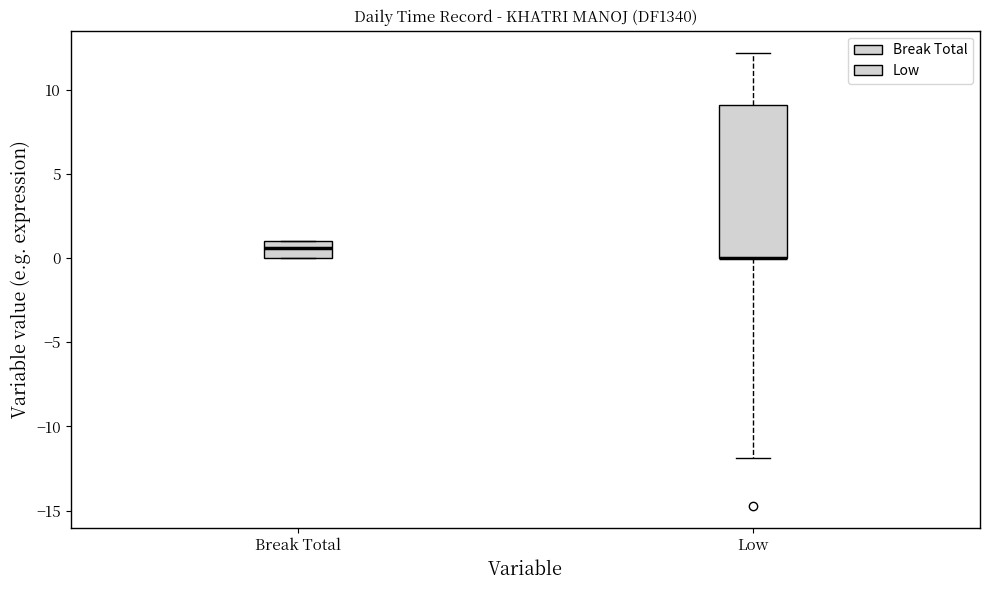

Reading left to right, transcribe this box plot: for each box, give where its median line is, the range the box spans, and where its two whiskers end, as read against the y-axis. The values are not printed on the chart, so give them approximately, as read against the axis.

Break Total: median 0.5, box 0.0 to 1.0, whiskers 0.0 to 1.0
Low: median 0.0 (drawn on the box's lower edge), box 0.0 to 9.0, whiskers -12.0 to 12.0